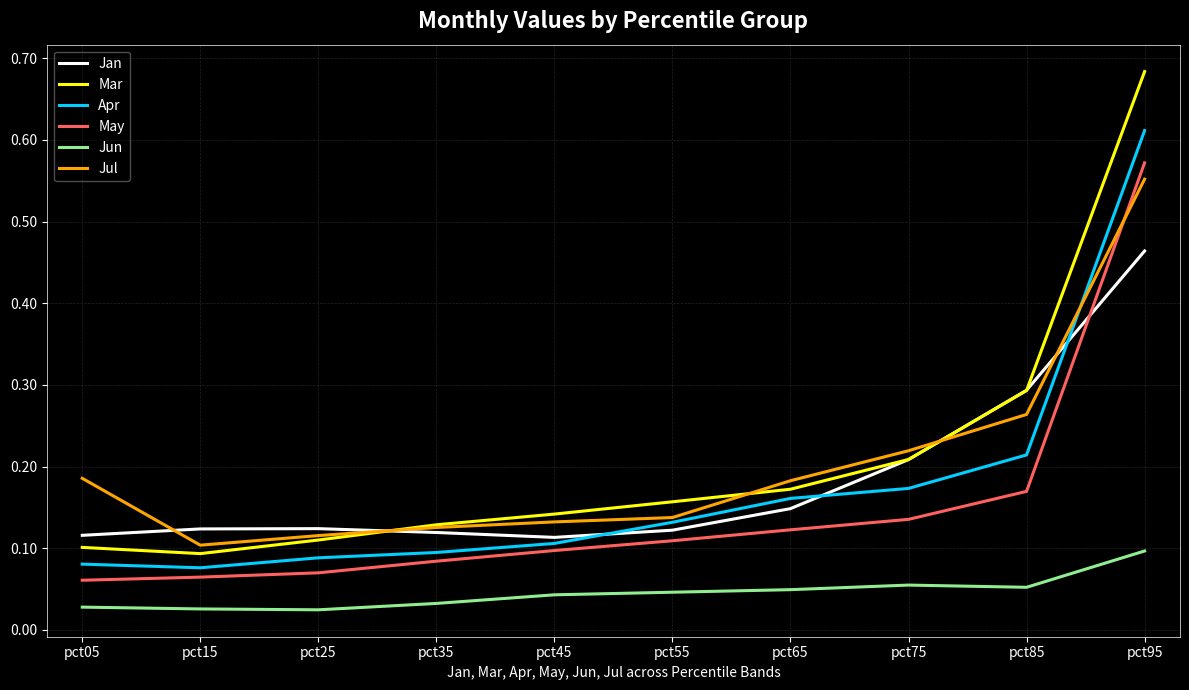

True or false: Jan has more than 2 interior local peaks.

False